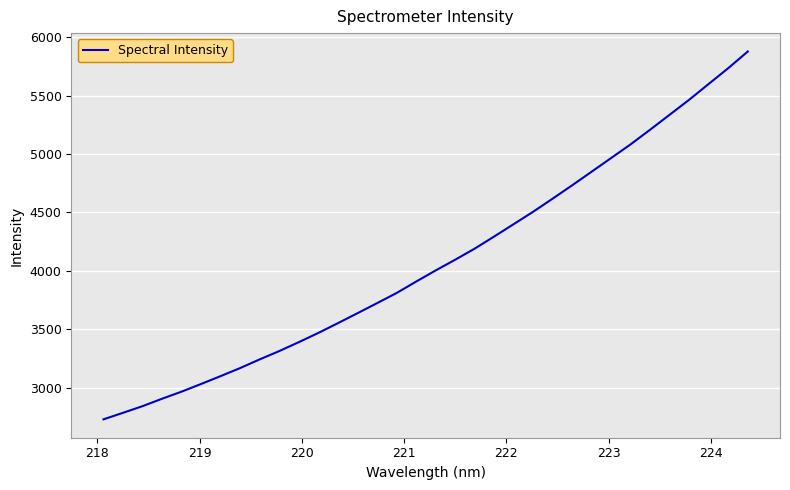

What is the maximum value shown in the chart?

5876.6